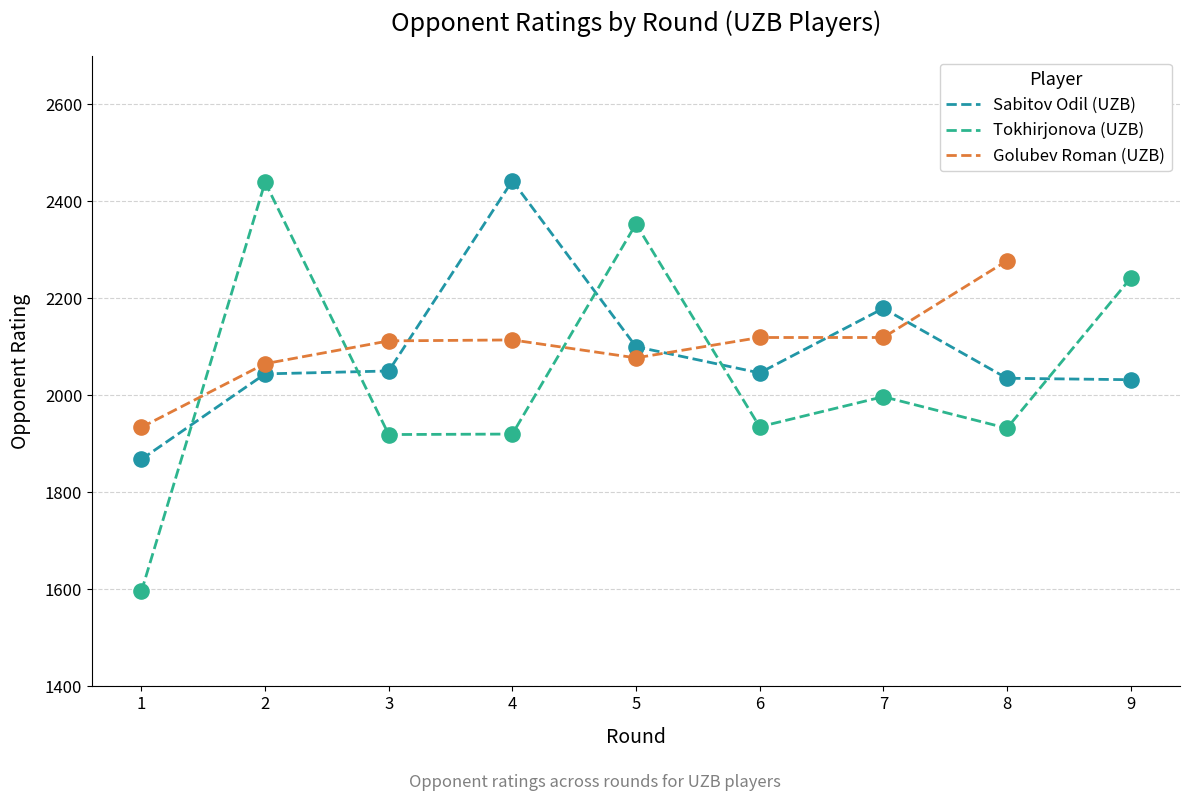

Which series has the largest total across all categories?

Sabitov Odil (UZB)